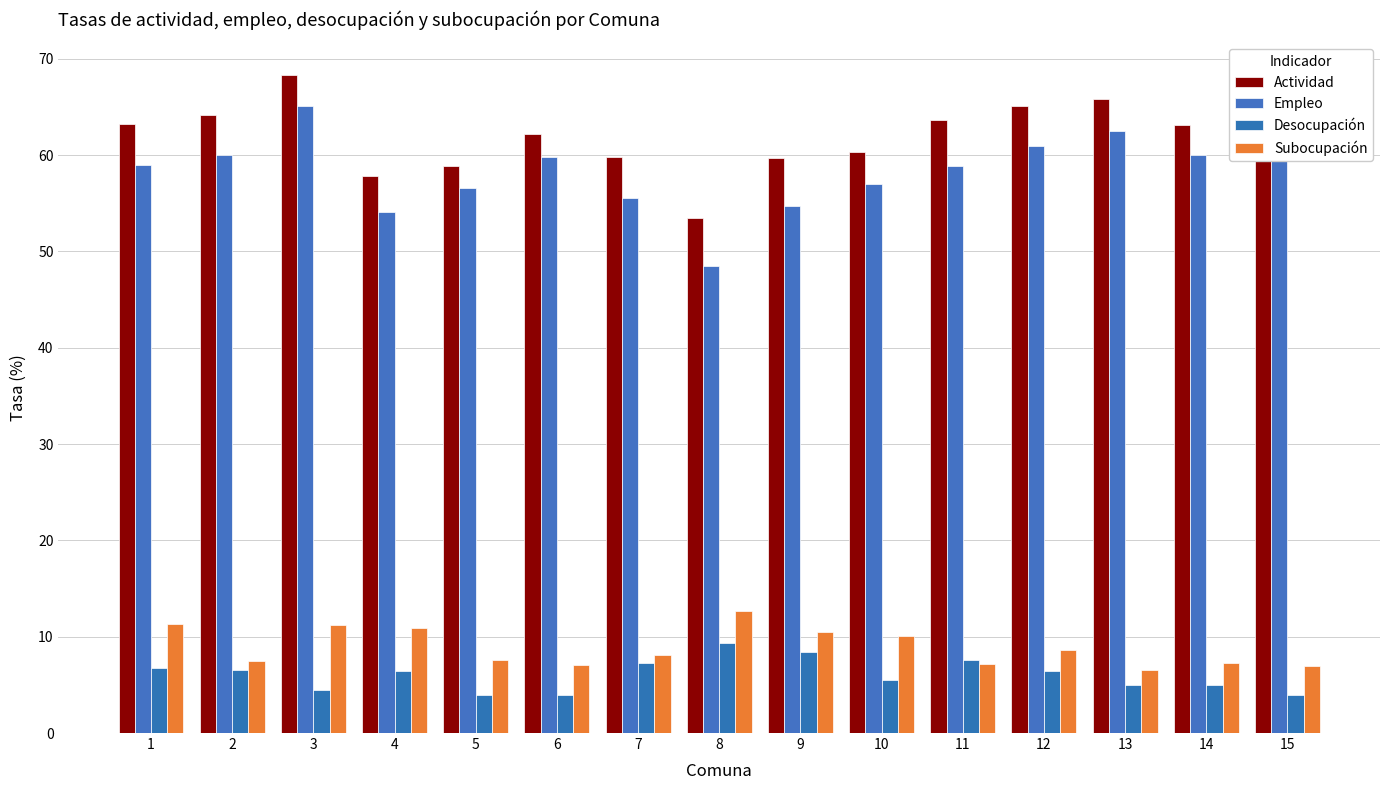

What is the average value of the Desocupación series?

6.0